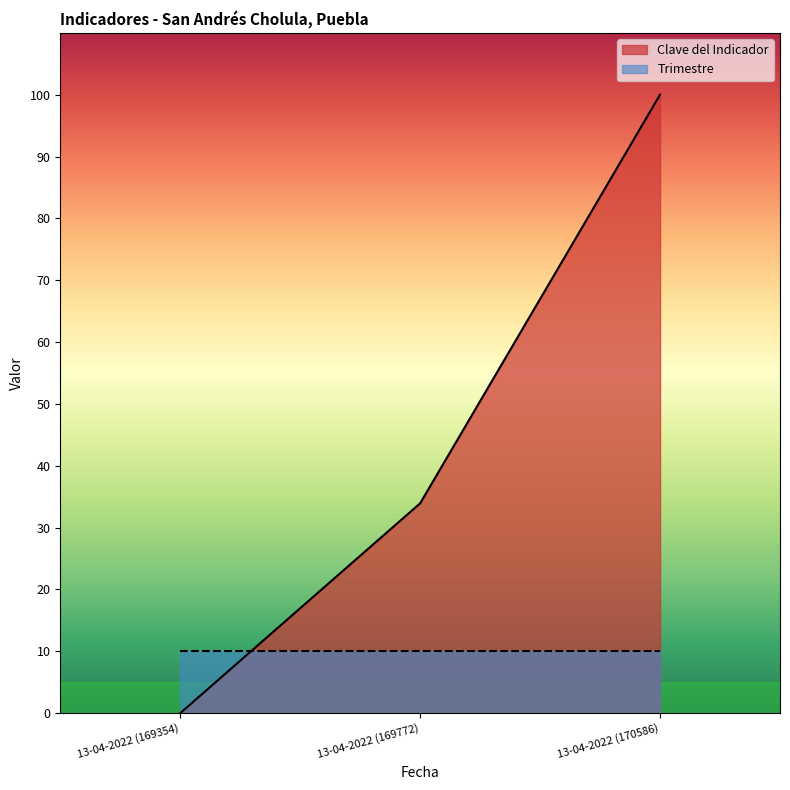

Count the number of categories in the chart.

3